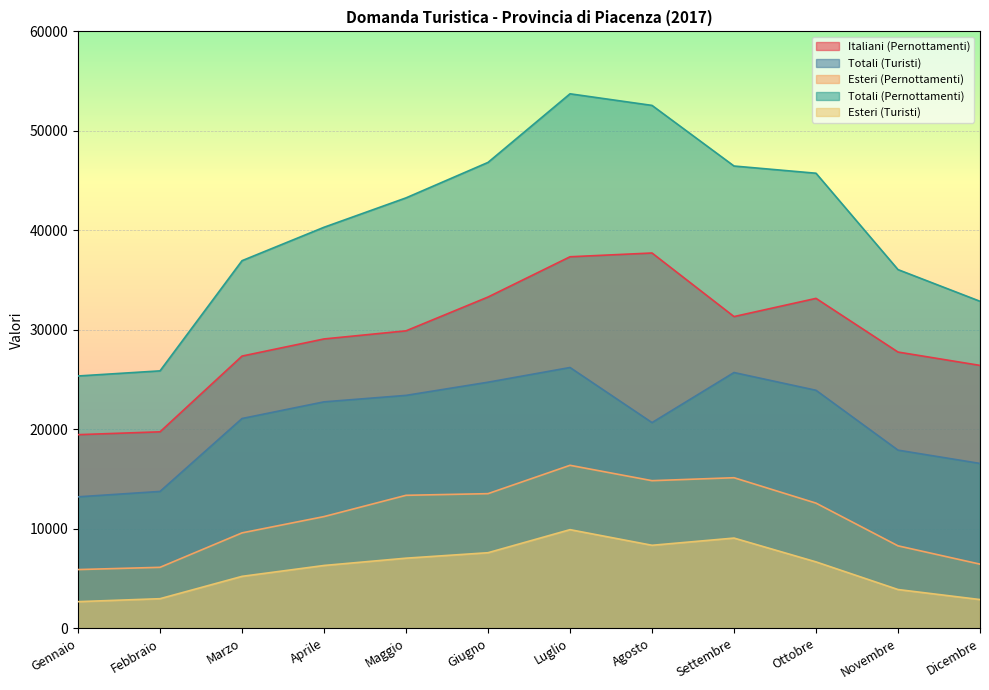

What is the difference between the second highest and minimum values in the Italiani (Pernottamenti) series?

17884